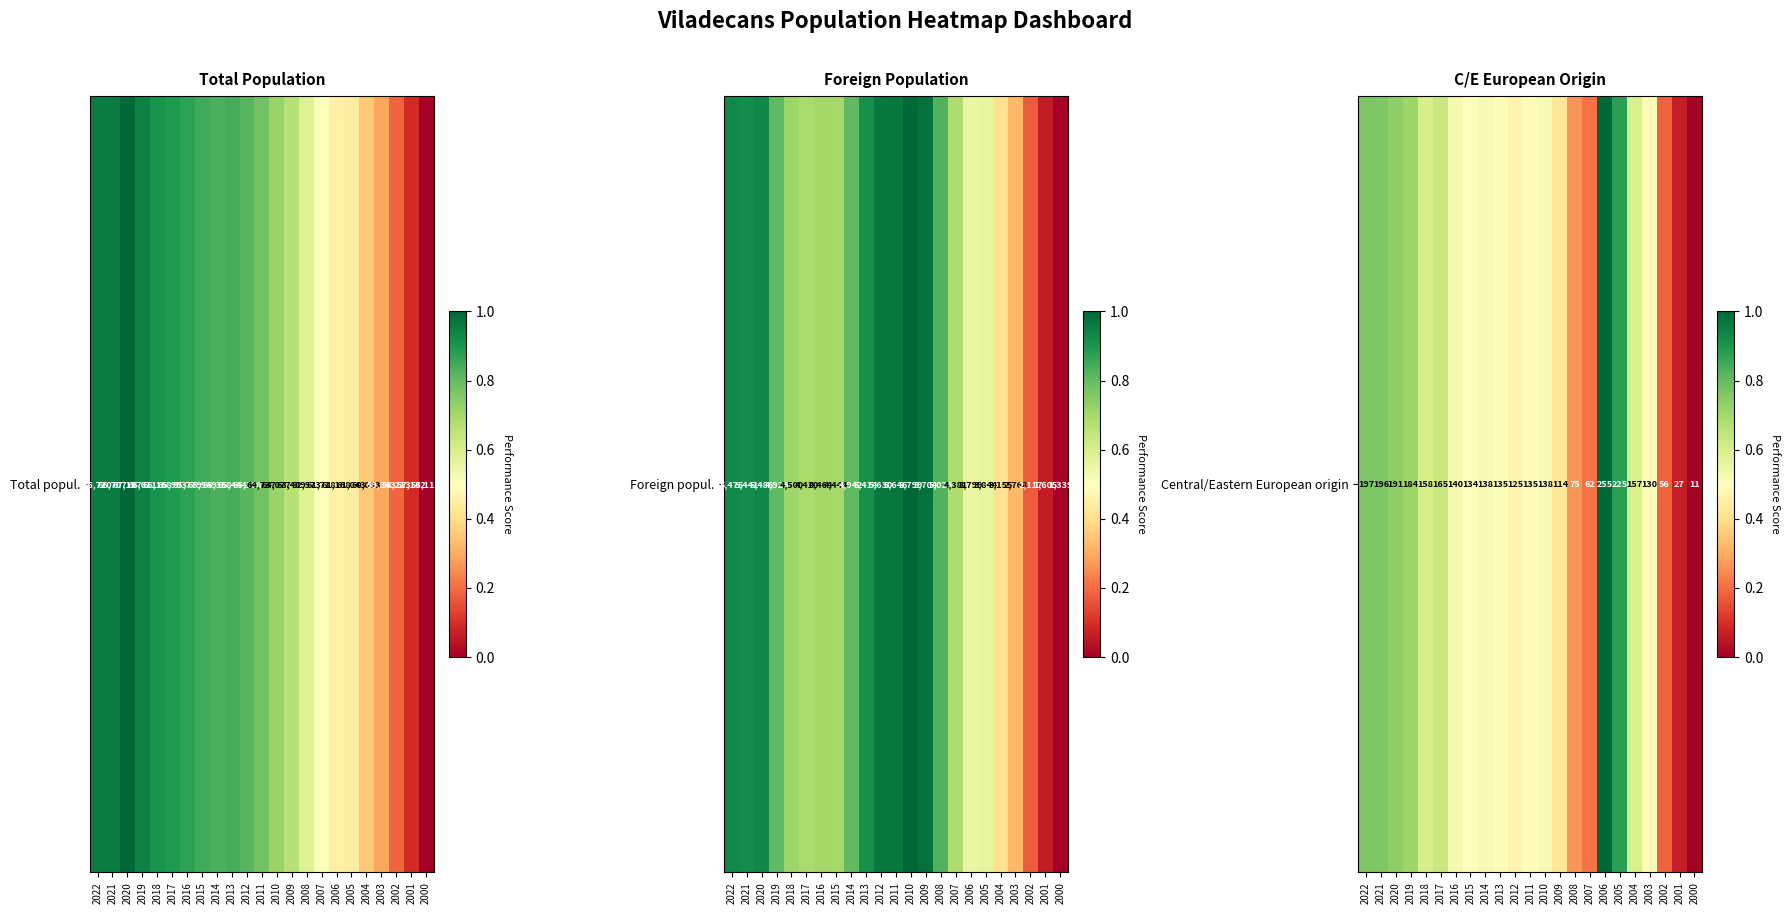

The chart shows a value of 0.1 at 2018. True or false?

False